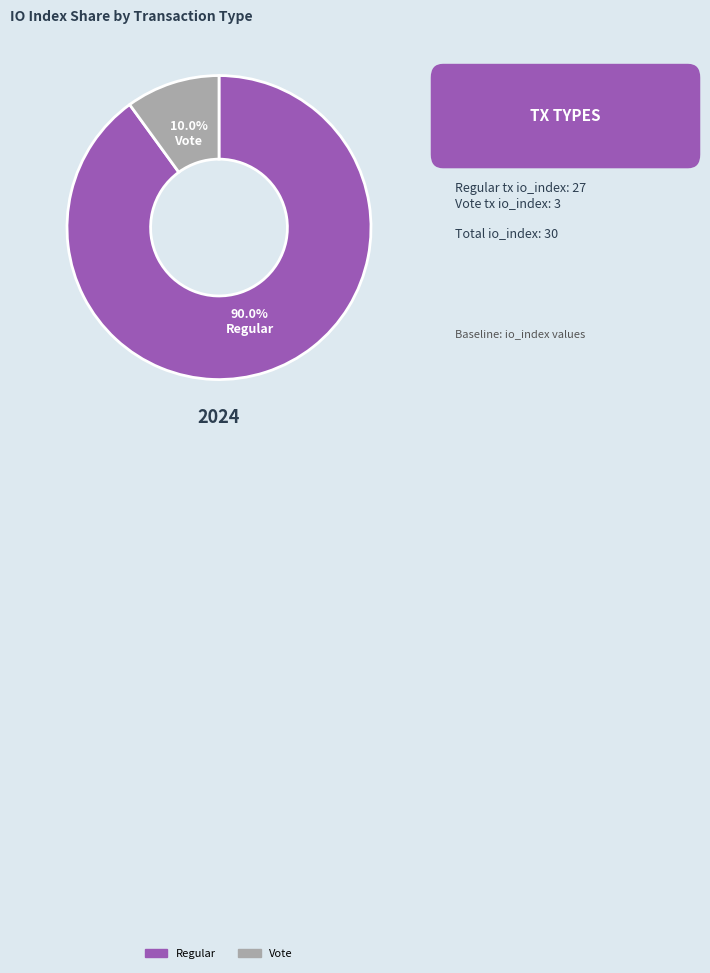

What is the total percentage of Regular and Vote?

100.0%